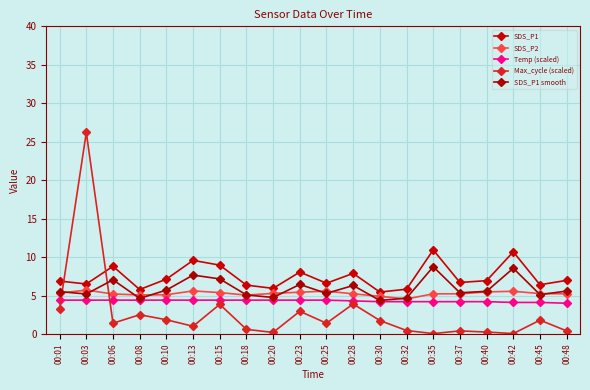

Does the chart have visible grid lines?

Yes